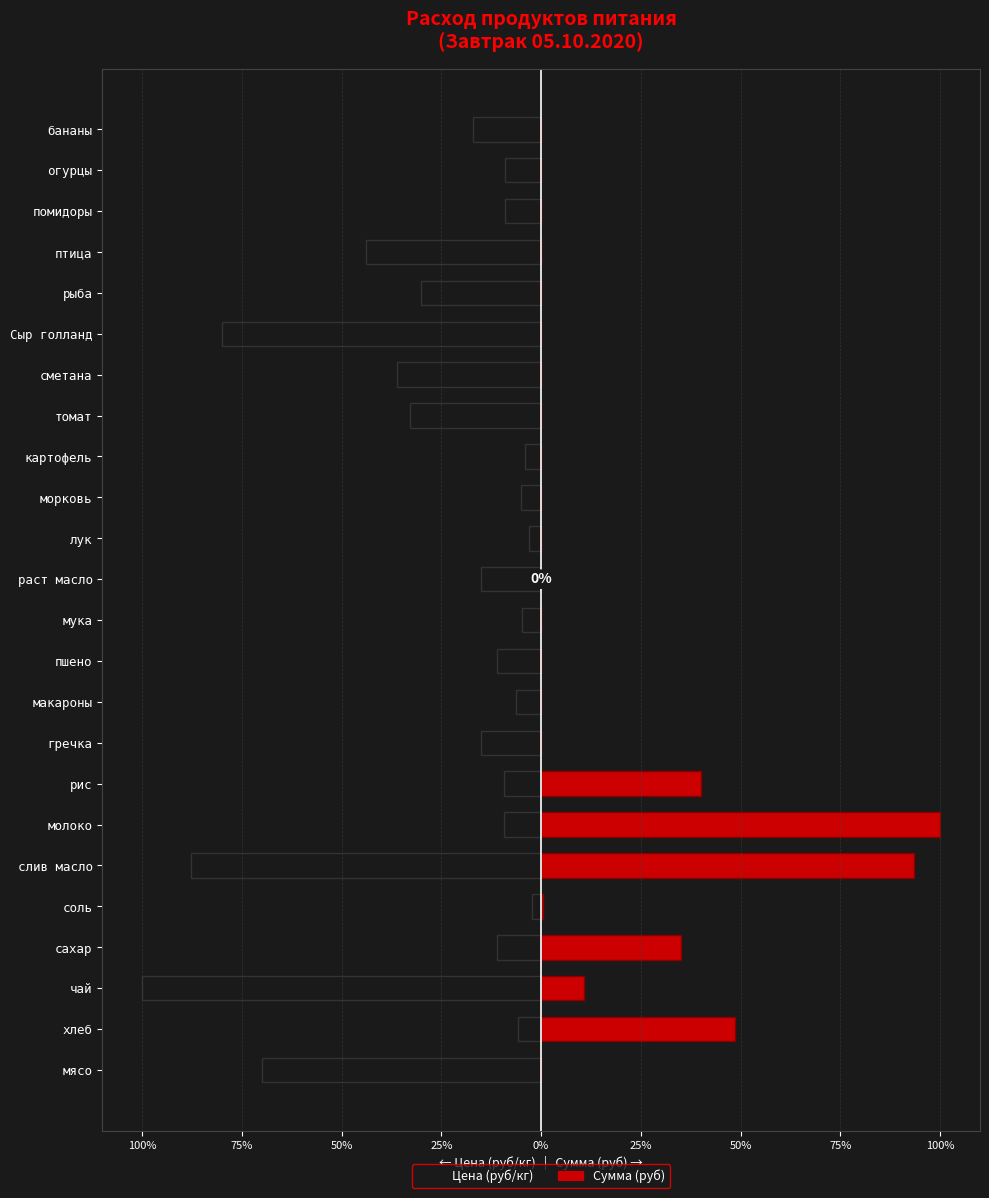

At мука, list the series in order from largest to smallest.

Сумма (руб), Цена